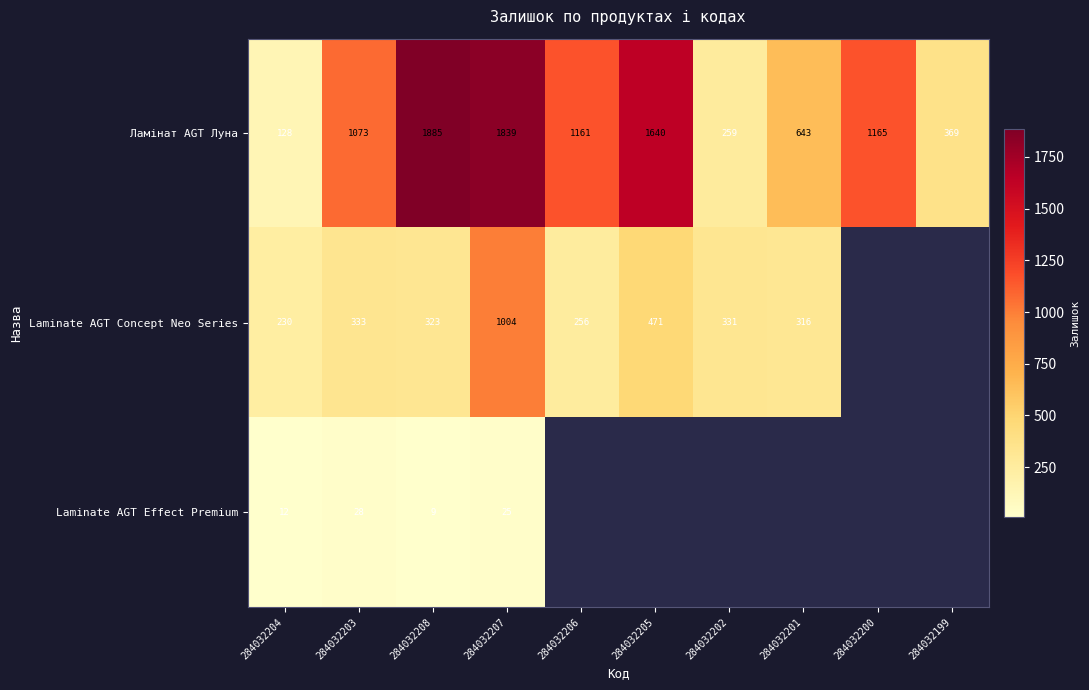

Rank the categories by Ламінат AGT Луна value from lowest to highest.

284032204, 284032202, 284032199, 284032201, 284032203, 284032206, 284032200, 284032205, 284032207, 284032208